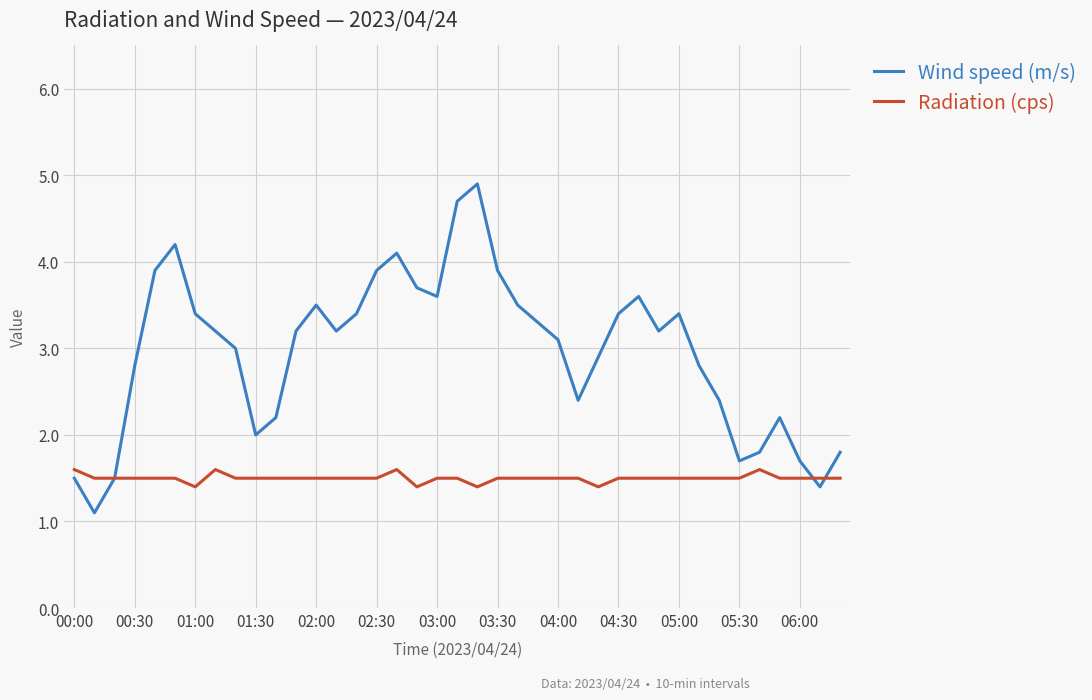

In Wind speed (m/s), how many points are lower than both neighbors (excluding endpoints)?

8